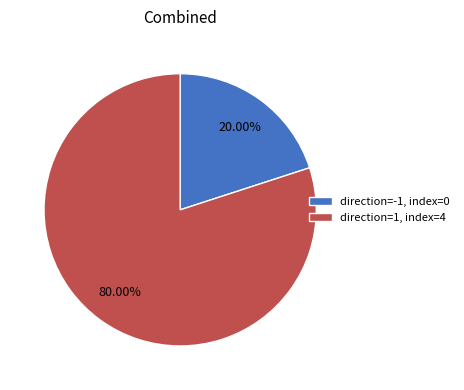

Which category accounts for the majority?

direction=1, index=4